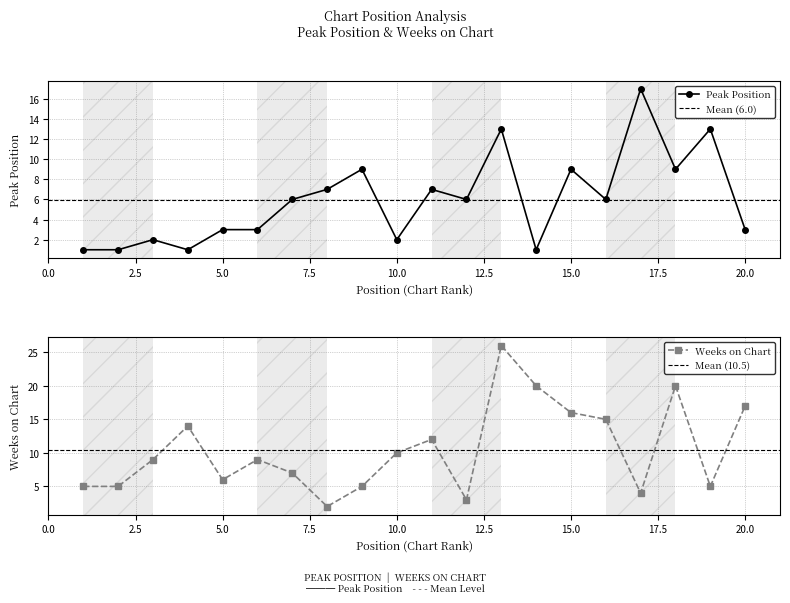

At how many categories does at least one series exceed 3?

20